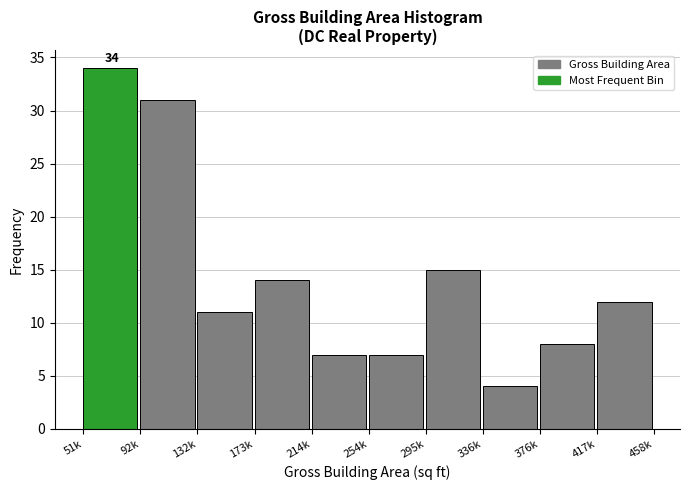

Reading left to right, extract all data points from this chart.

34	31	11	14	7	7	15	4	8	12